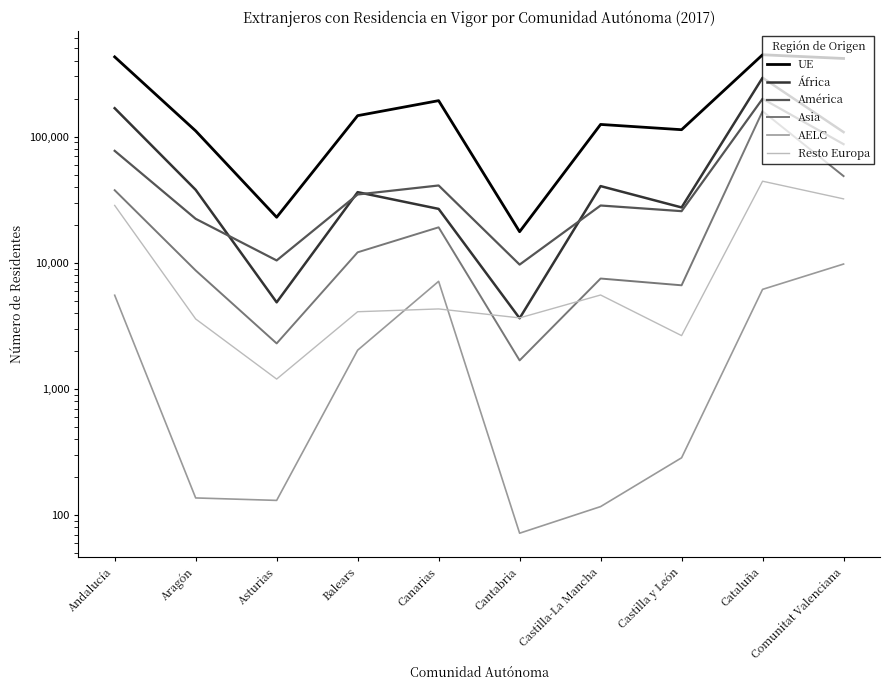

What is the difference between the second highest and second lowest values in the Asia series?

46309